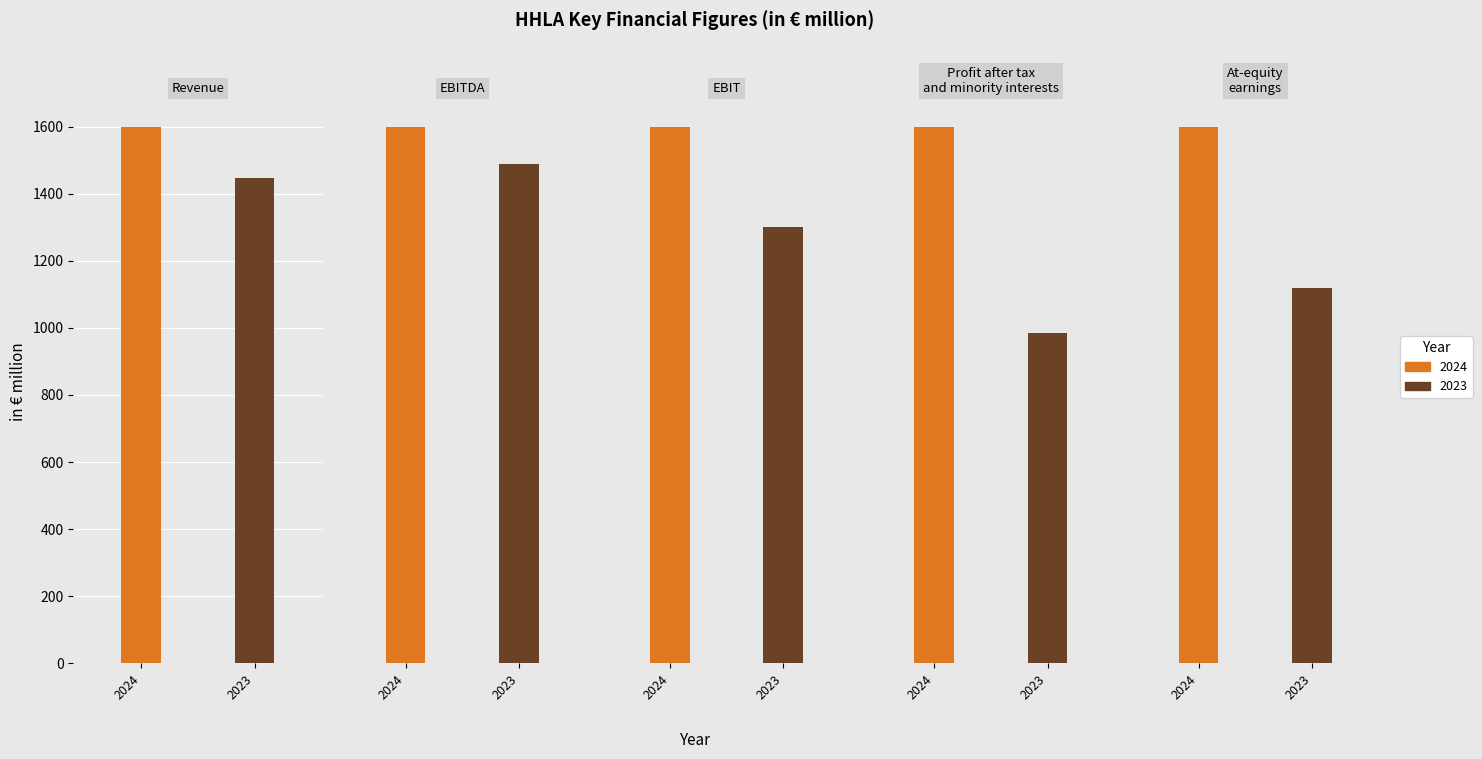

How many bars are there in total?

10